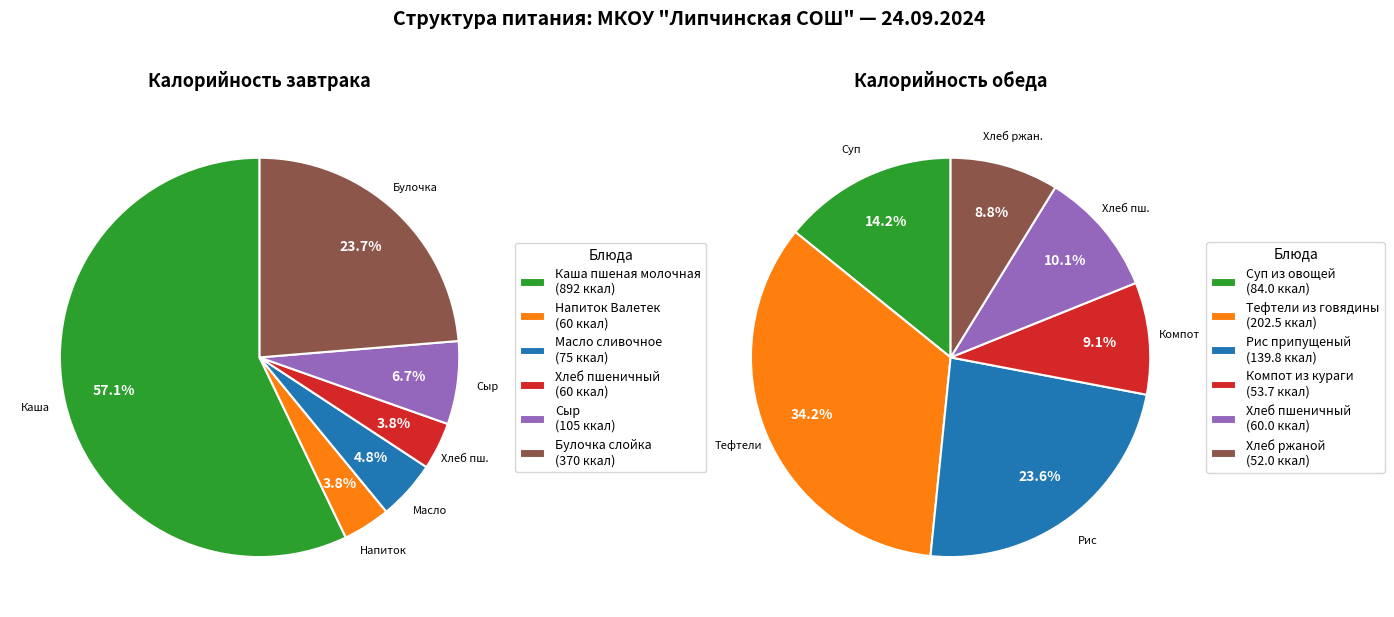

The 3 slice represents 4% of the pie. True or false?

True